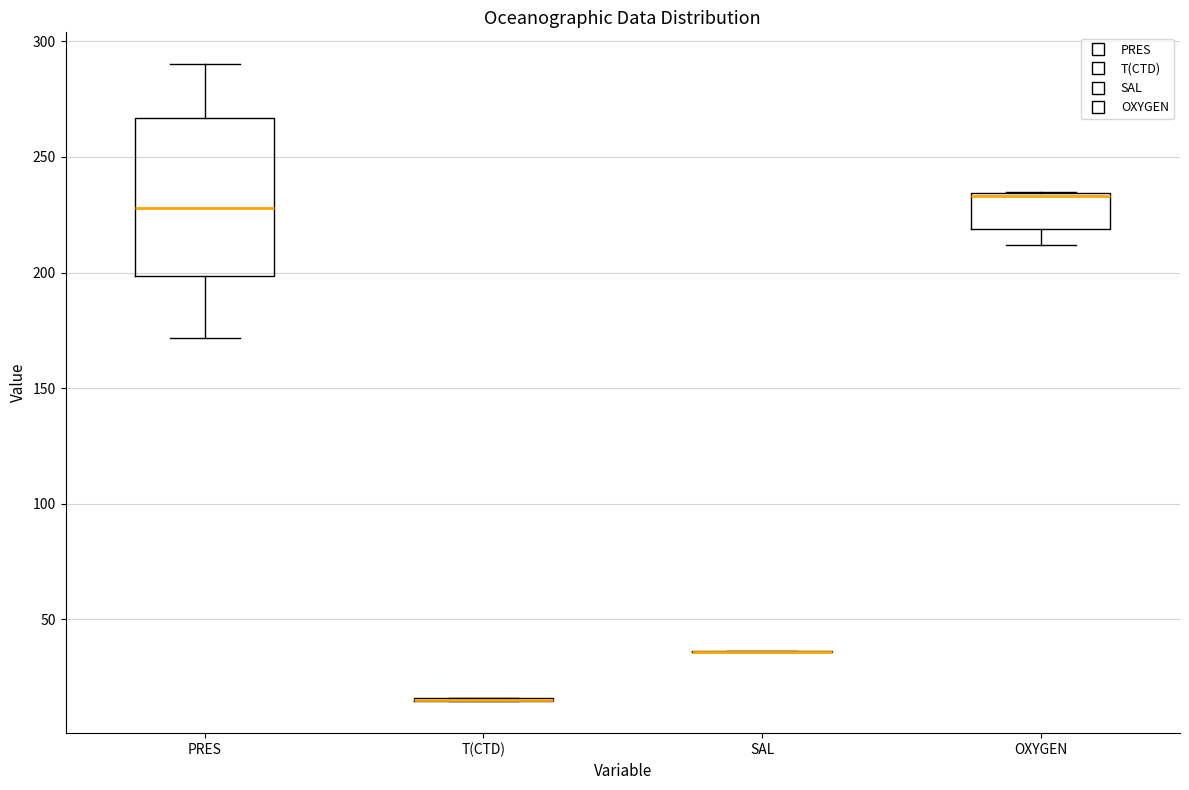

Which box is the tallest, from its lower edge to its upper edge?

PRES